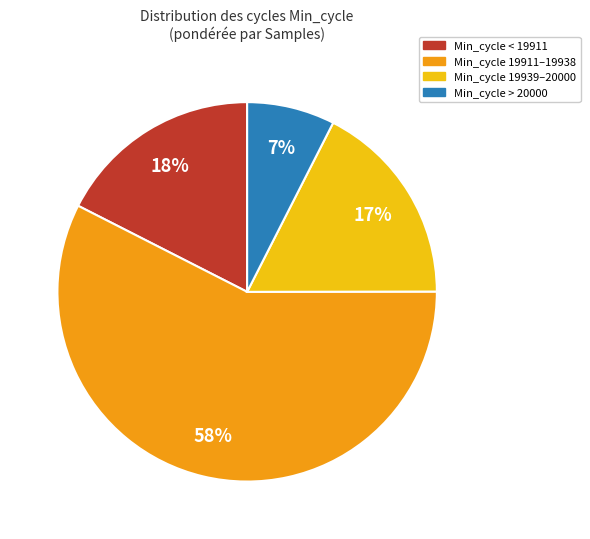

What percentage is the Min_cycle 19911–19938 slice, to the nearest percent?

58%